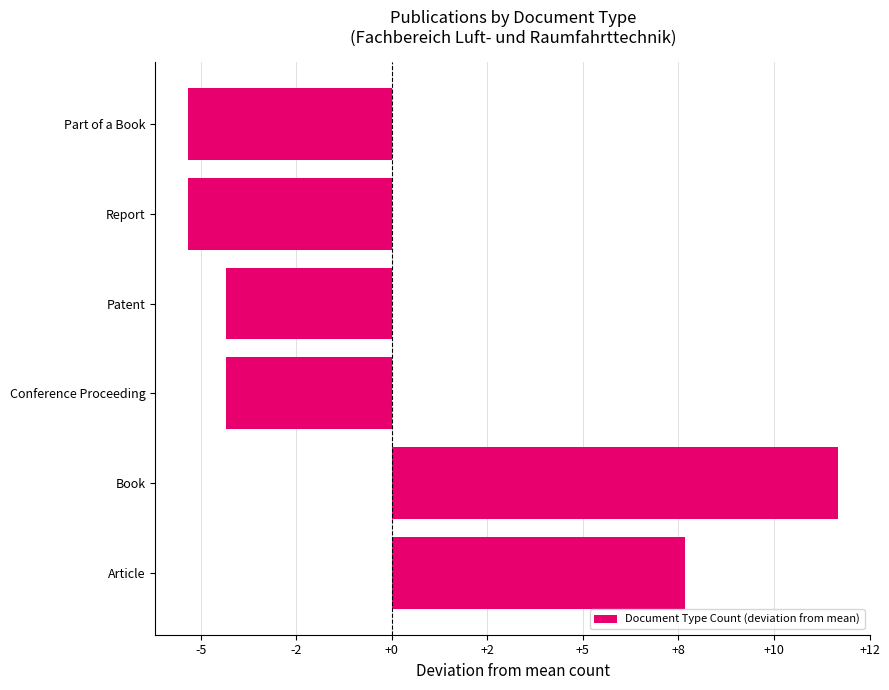

Are the bars horizontal?

Yes